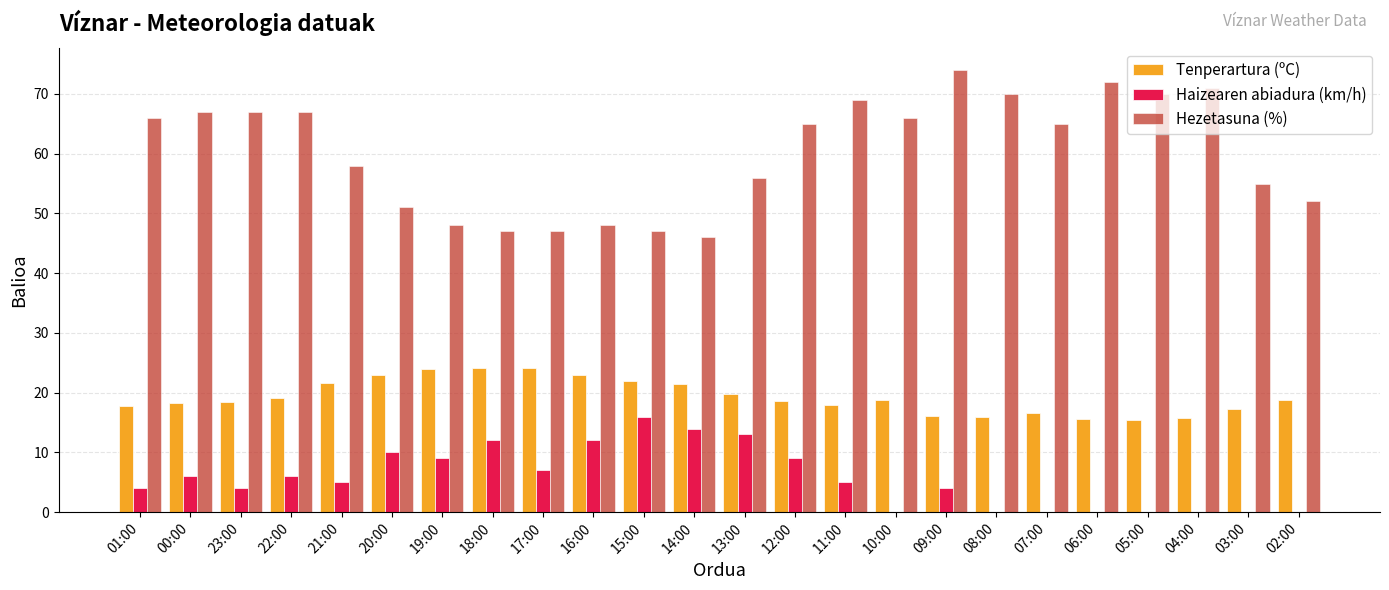

What is the total value across all series at 18:00?

83.1